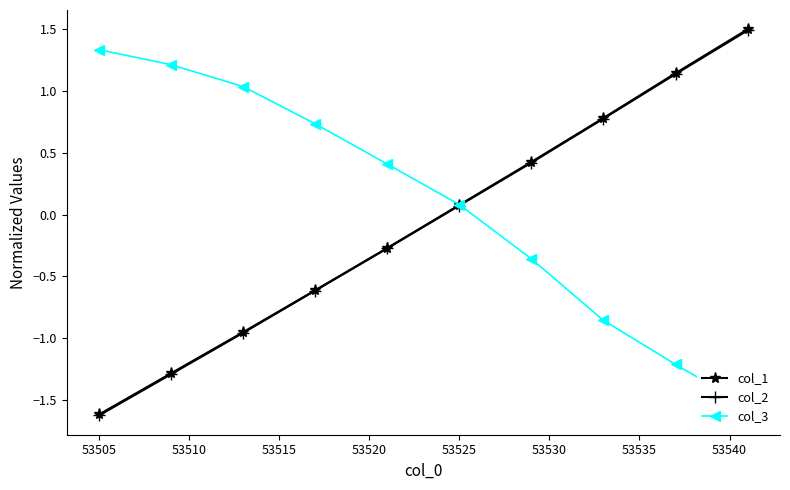

Reading left to right, transcribe all the data shown in this chart.

col_1: -1.6	-1.3	-1.0	-0.6	-0.3	0.1	0.4	0.8	1.1	1.5
col_2: -1.6	-1.3	-1.0	-0.6	-0.3	0.1	0.4	0.8	1.1	1.5
col_3: 1.3	1.2	1.0	0.7	0.4	0.1	-0.4	-0.9	-1.2	-1.6